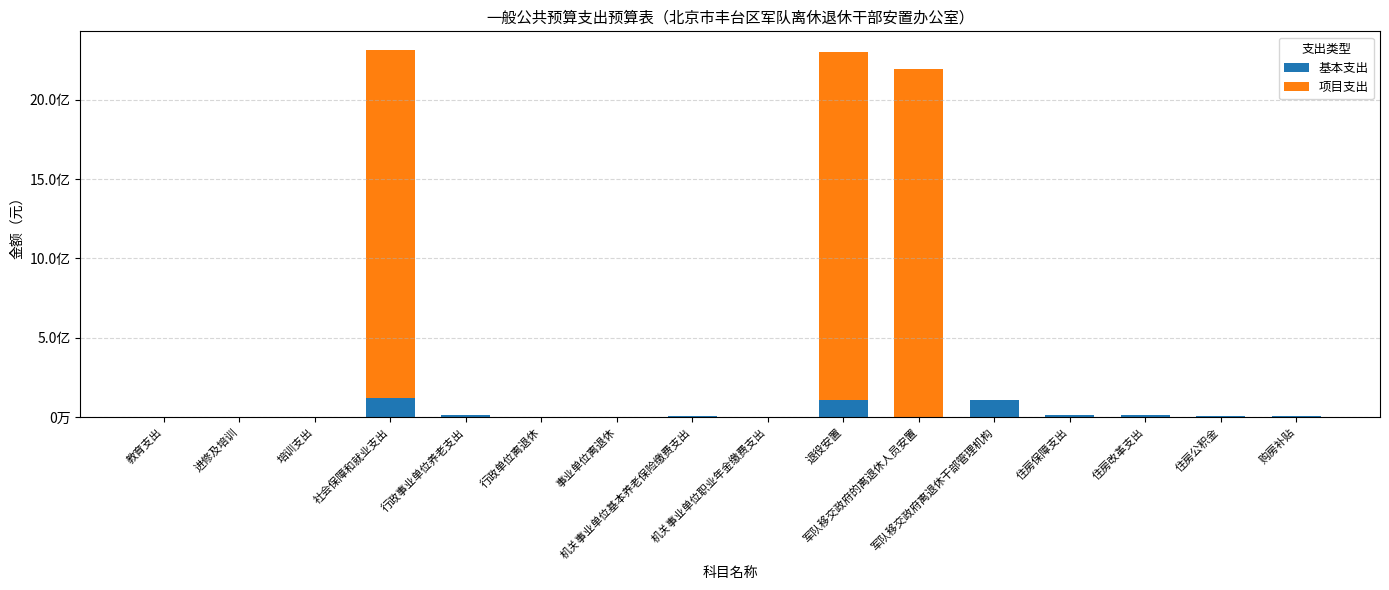

Does the chart contain stacked bars?

Yes